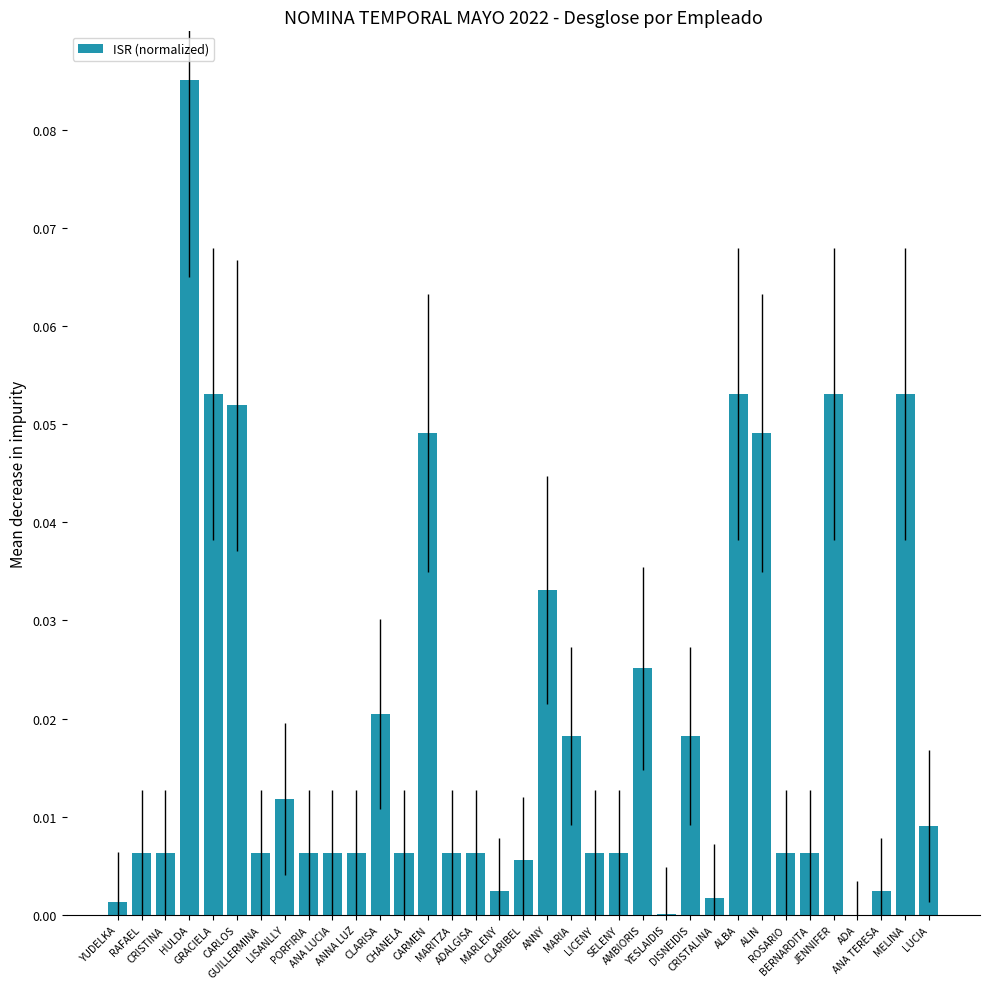

What is the sum of all values?

0.7